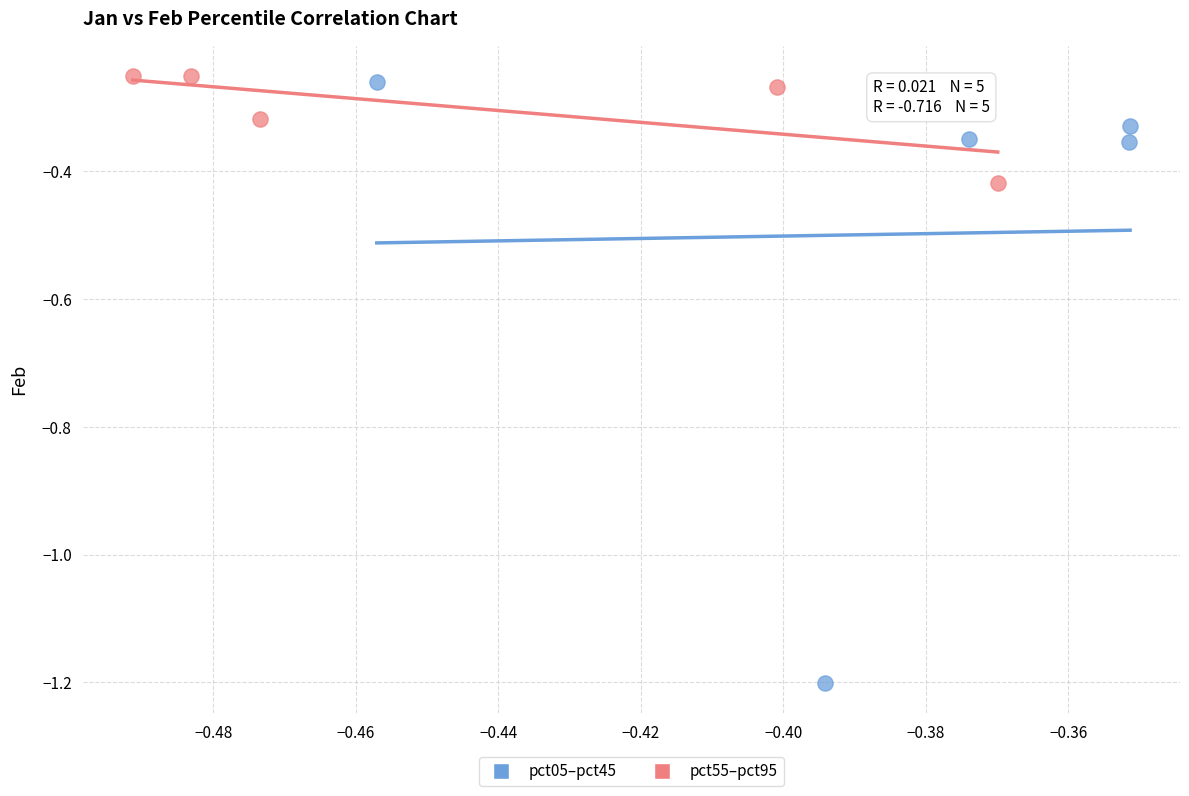

Which series reaches the maximum Y coordinate?

pct55–pct95